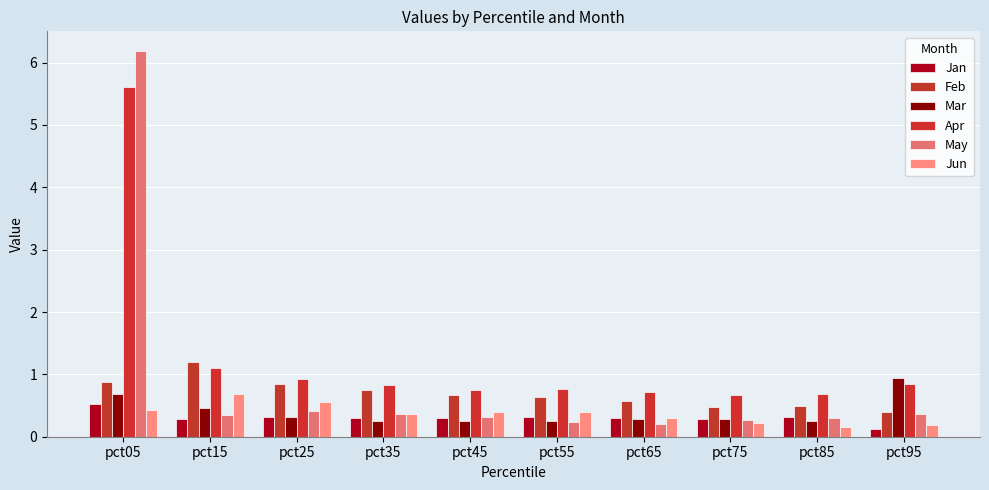

Does the chart contain stacked bars?

No